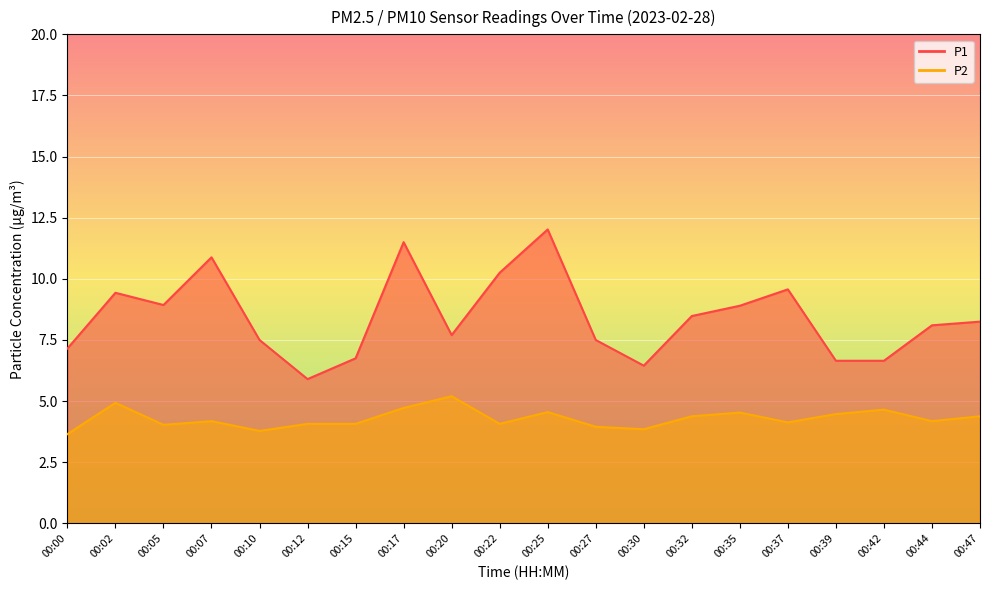

Reading left to right, list all the values displayed in this chart.

P1: 00:00=7.2	00:02=9.4	00:05=8.9	00:07=10.9	00:10=7.5	00:12=5.9	00:15=6.8	00:17=11.5	00:20=7.7	00:22=10.2	00:25=12.0	00:27=7.5	00:30=6.5	00:32=8.5	00:35=8.9	00:37=9.6	00:39=6.7	00:42=6.7	00:44=8.1	00:47=8.2
P2: 00:00=3.6	00:02=4.9	00:05=4.0	00:07=4.2	00:10=3.8	00:12=4.1	00:15=4.1	00:17=4.7	00:20=5.2	00:22=4.1	00:25=4.5	00:27=4.0	00:30=3.9	00:32=4.4	00:35=4.5	00:37=4.1	00:39=4.5	00:42=4.7	00:44=4.2	00:47=4.4